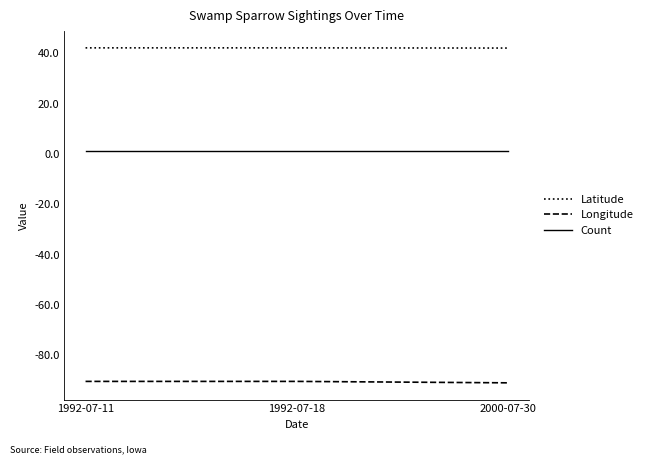

What is the greatest value displayed?

42.2